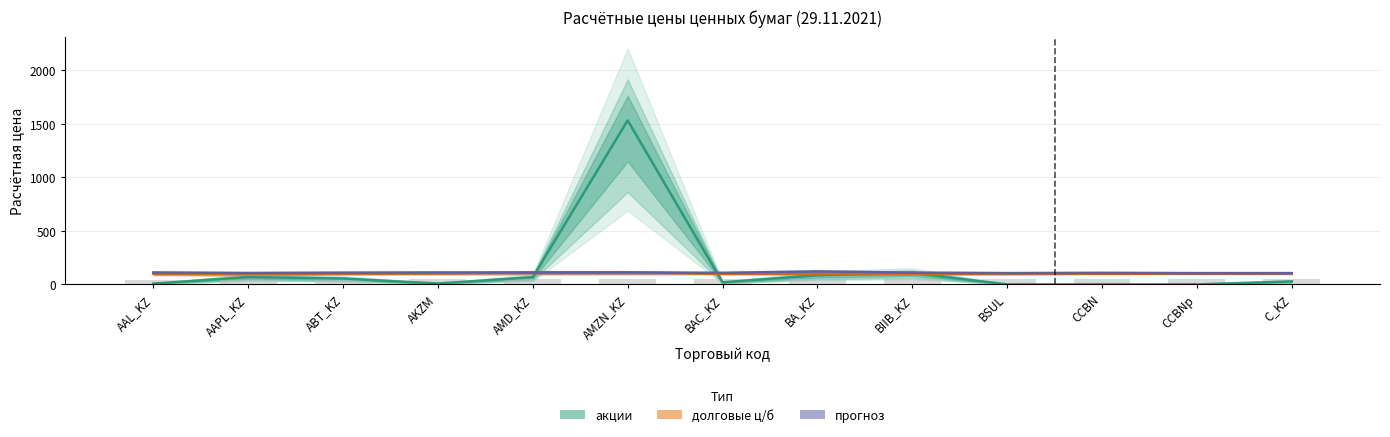

What is the minimum value shown in the chart?

0.3